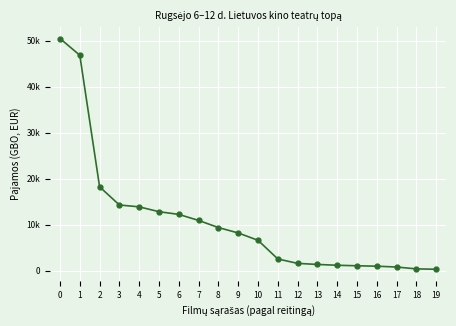

Is this an area chart (filled region under the line)?

No